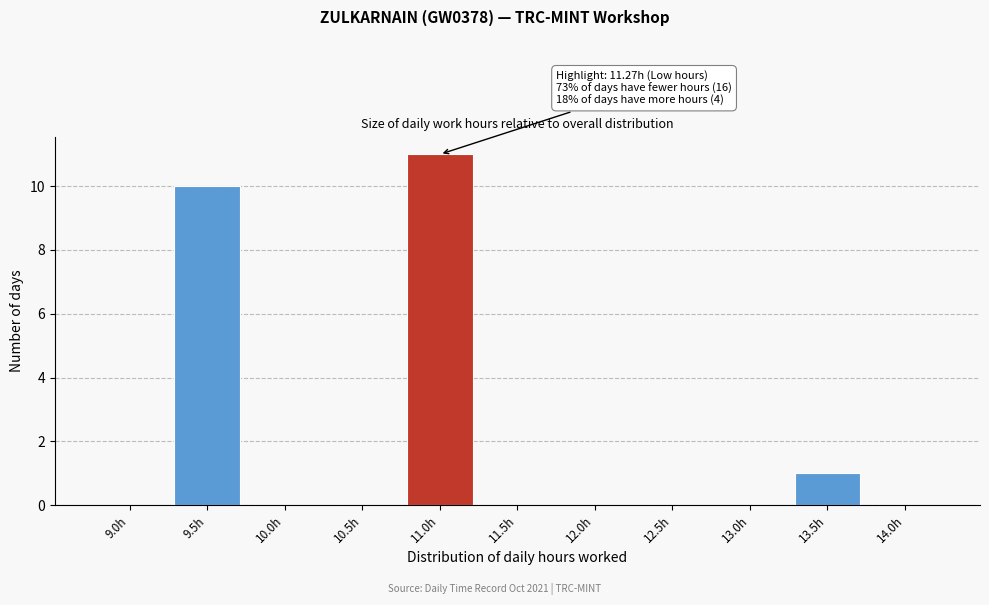

Reading left to right, list all the values displayed in this chart.

9.0h=0	9.5h=10	10.0h=0	10.5h=0	11.0h=11	11.5h=0	12.0h=0	12.5h=0	13.0h=0	13.5h=1	14.0h=0